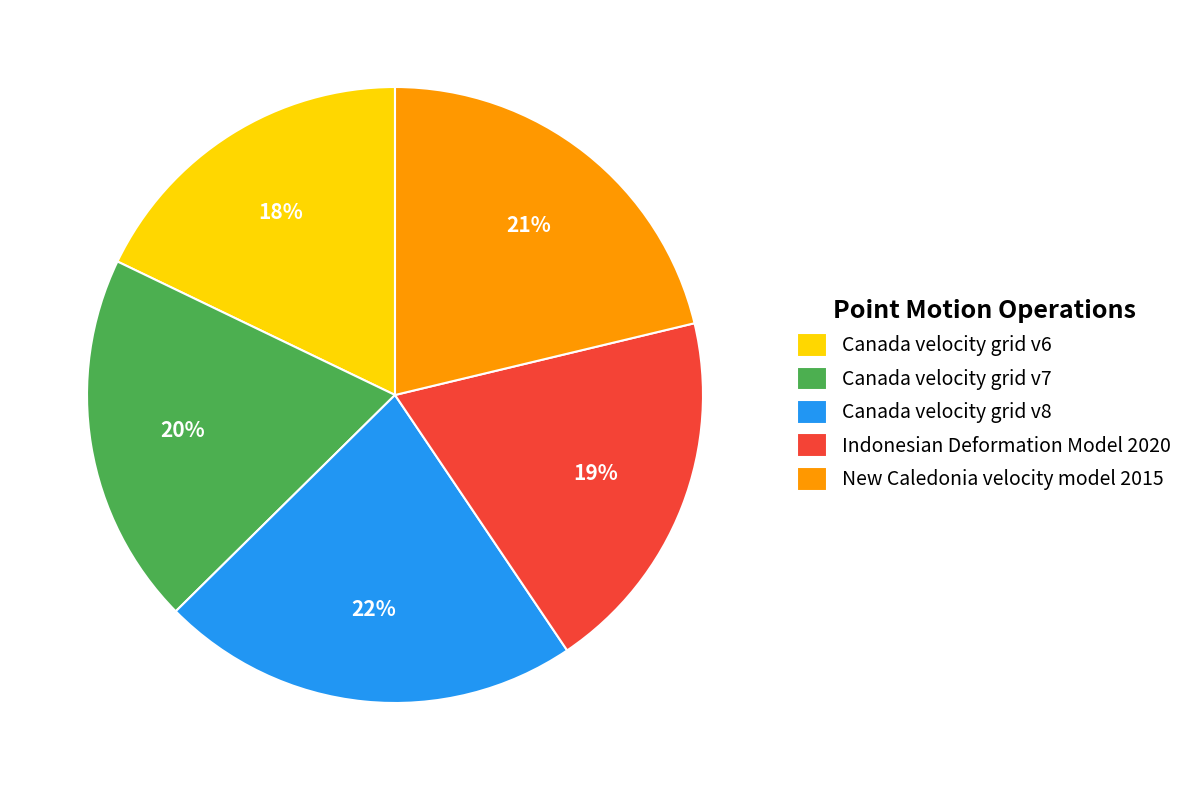

Does any single category account for the majority?

No